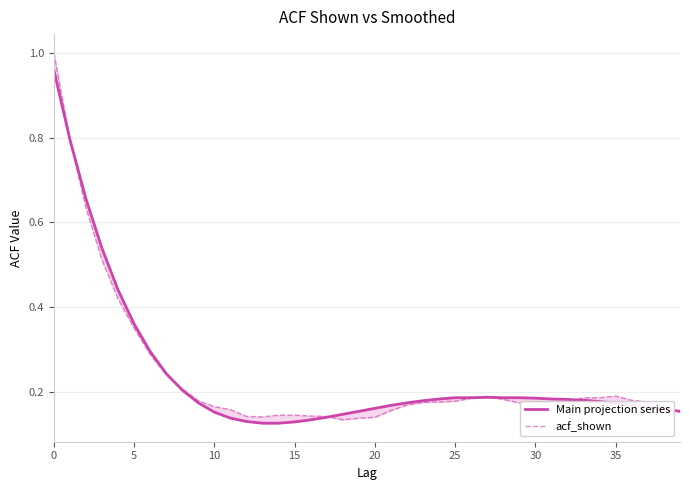

Rank the series by their average value, from highest to lowest.

acf_shown, Main projection series